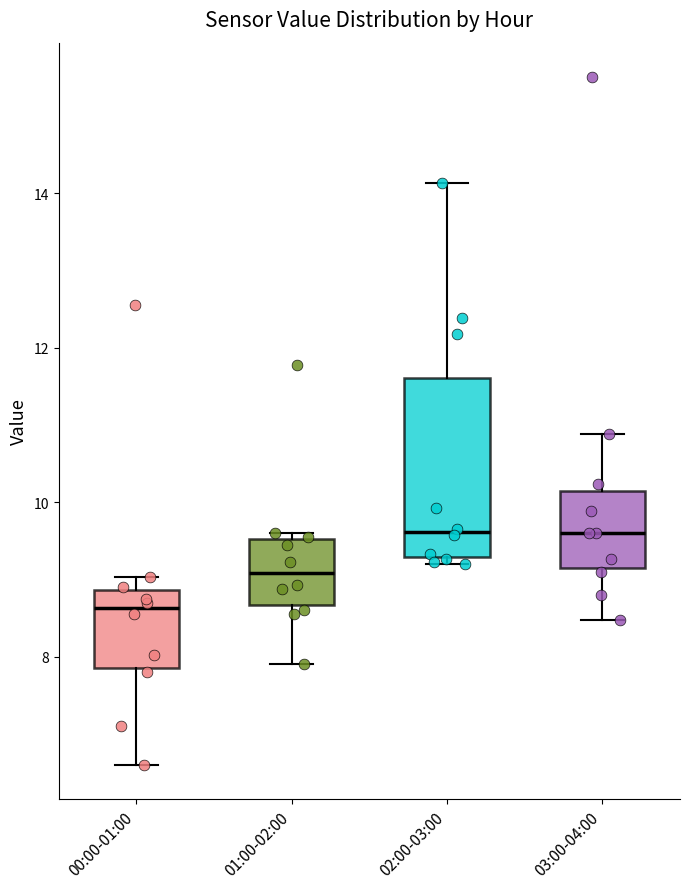

Where is the upper edge of the box for 03:00-04:00 on the y-axis? The values are not printed on the chart, so give them approximately, as read against the axis.

10.2